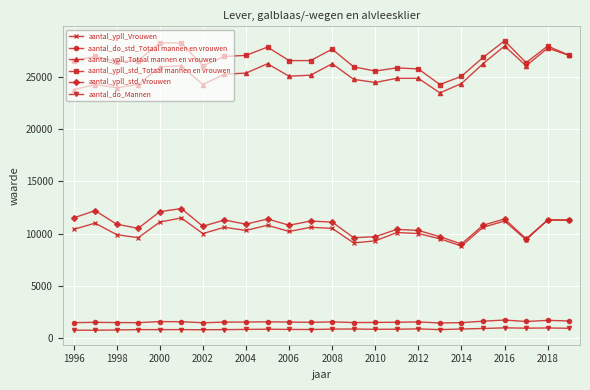

True or false: aantal_ypll_std_Totaal mannen en vrouwen has more than 0 points higher than both neighbors.

True